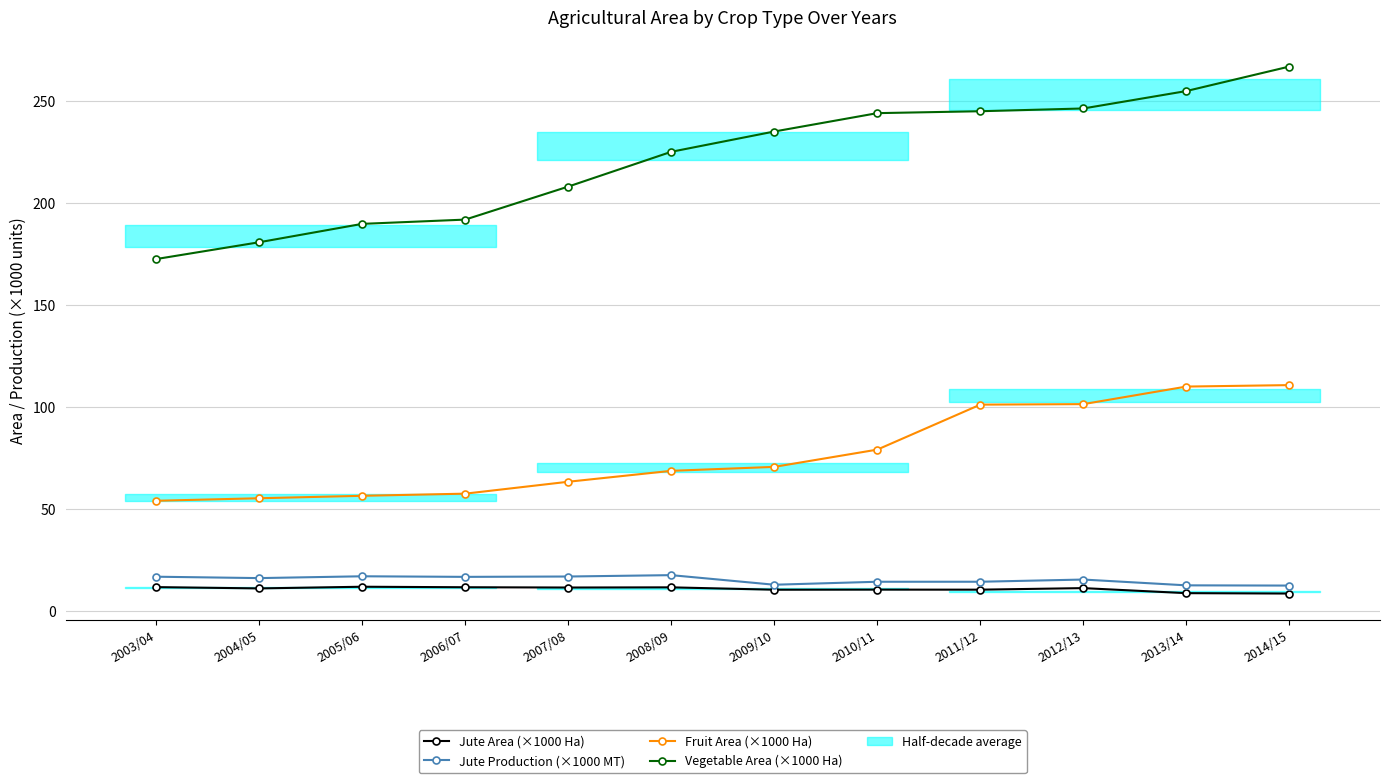

How many lines are shown in the chart?

4